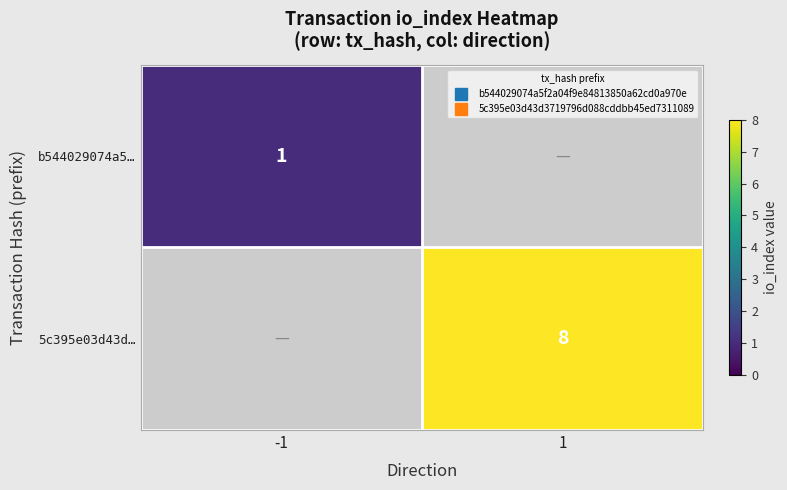

Is the value of b544029074a5… at -1 greater than the value of 5c395e03d43d… at -1?

Yes